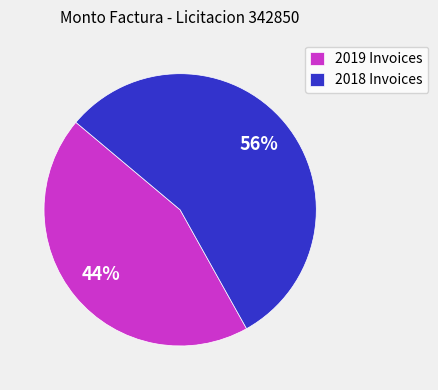

To the nearest percent, what percentage of the pie is 2019 Invoices?

44%